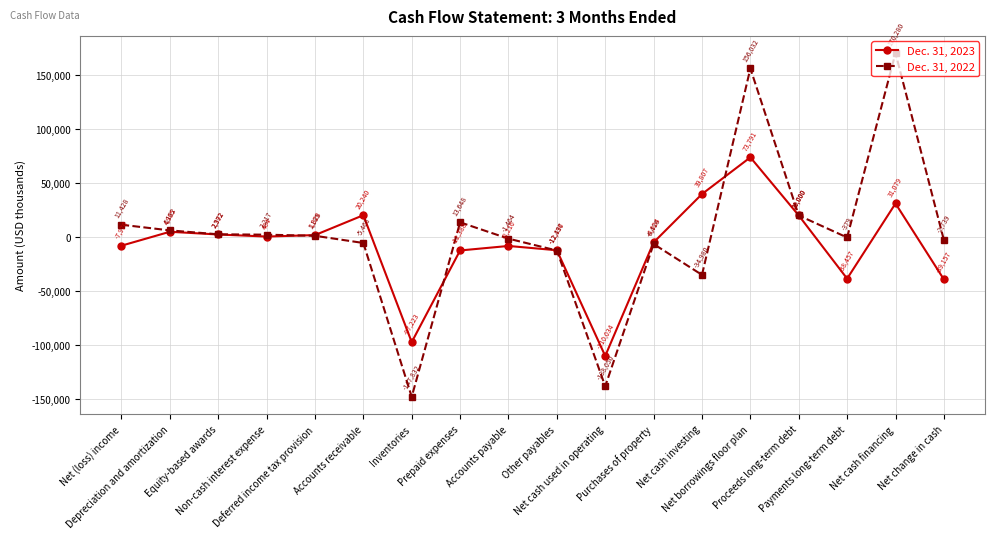

How many interior local peaks does the Dec. 31, 2022 series have?

4